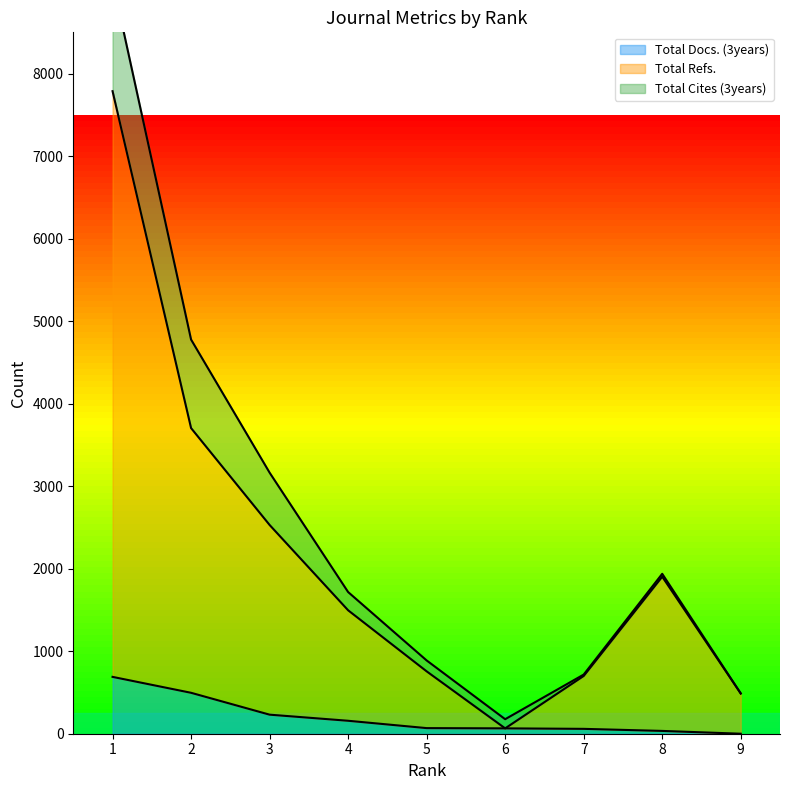

What is the sum of the Total Refs. values at 1 and 6?

7852